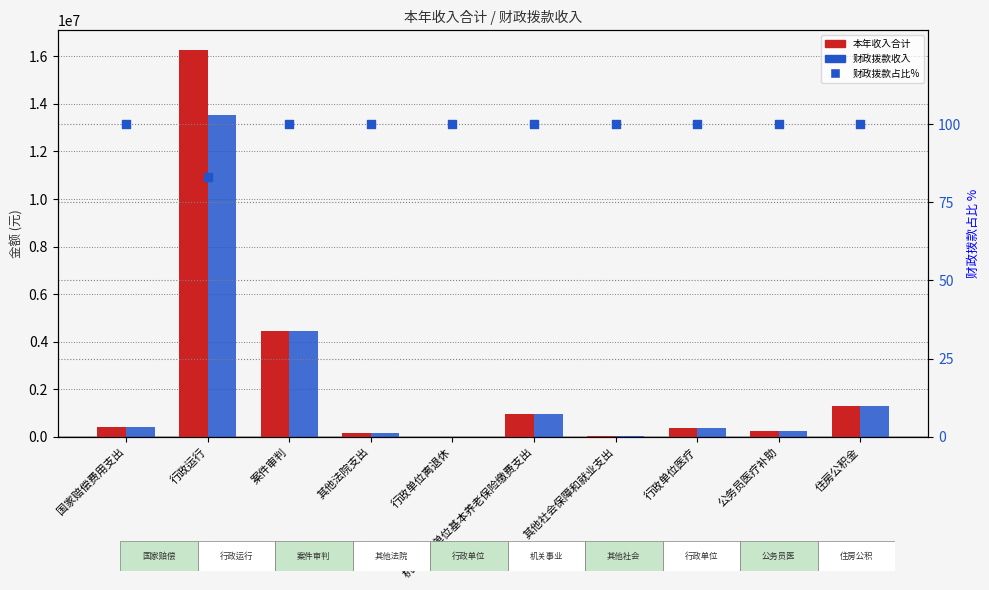

Which series has the widest spread of Y values?

本年收入合计